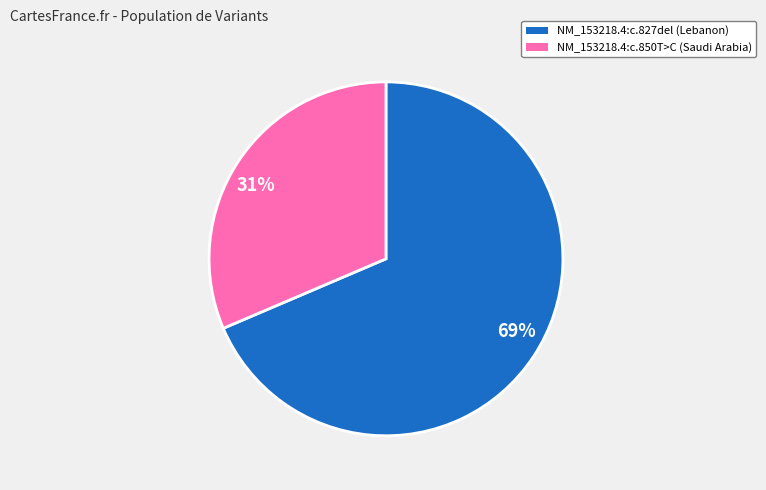

Is it true that 69% is 61% of the pie?

False